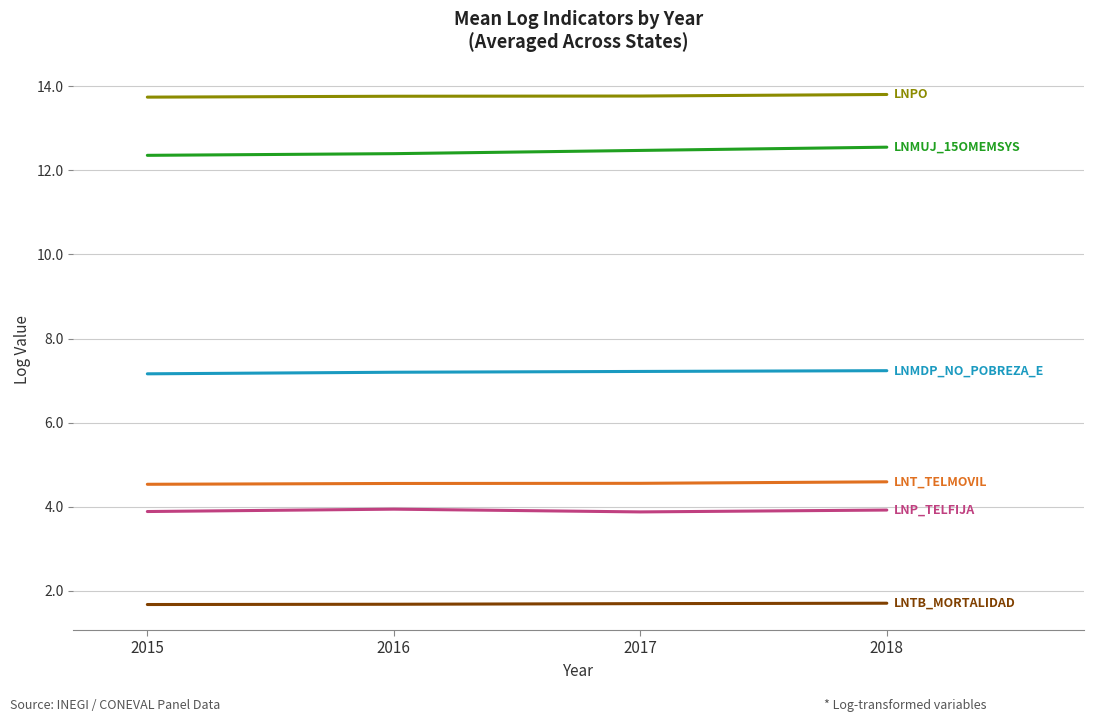

What is the spread (max minus min) of values at 2015?

12.1